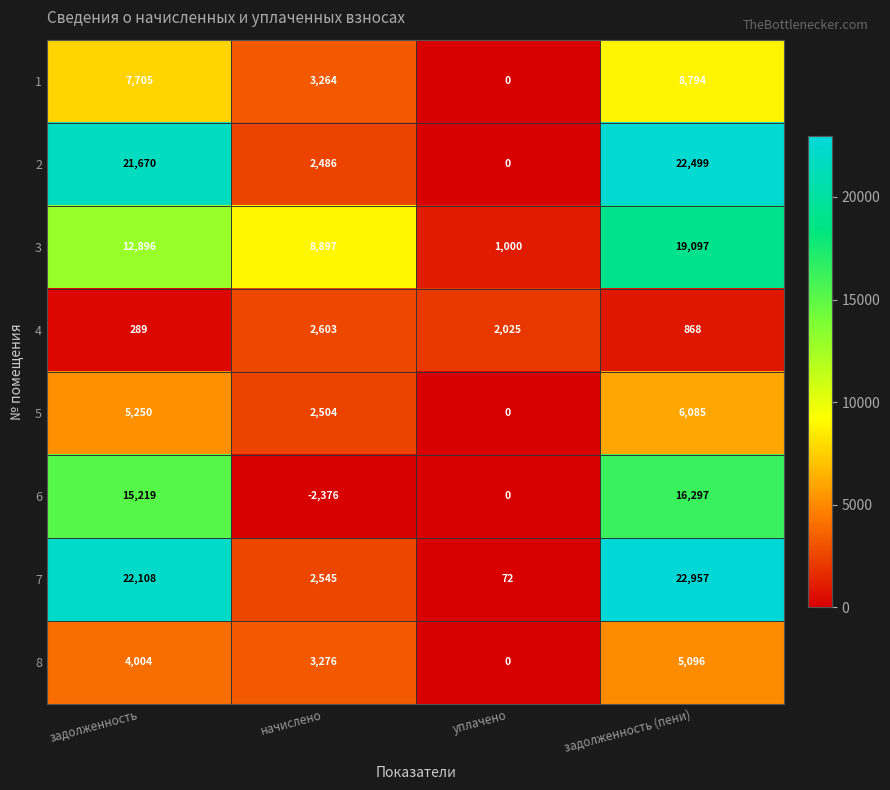

What is the total value across all series at задолженность?

89141